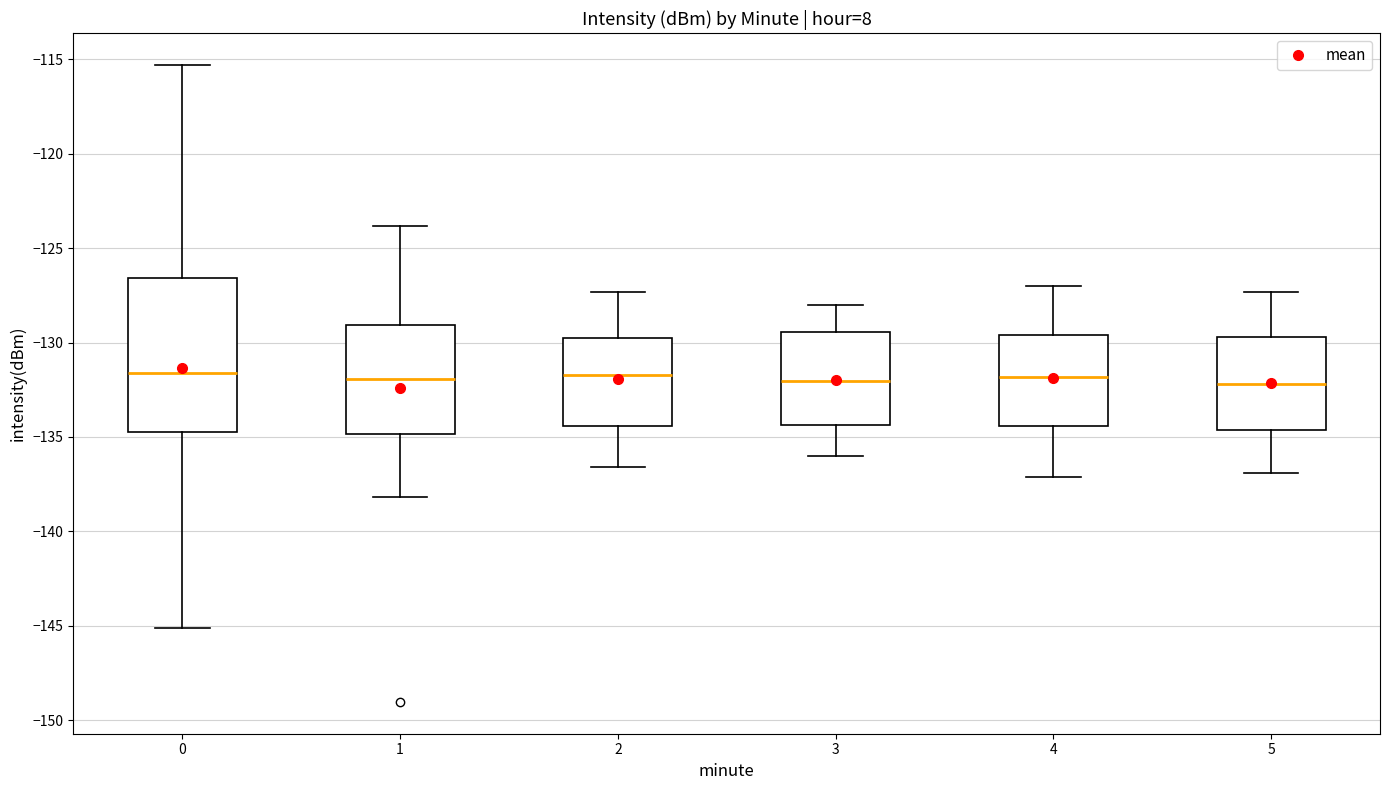

Where does the upper whisker of the box at x = 1 end on the y-axis? The values are not printed on the chart, so give them approximately, as read against the axis.

-124.0